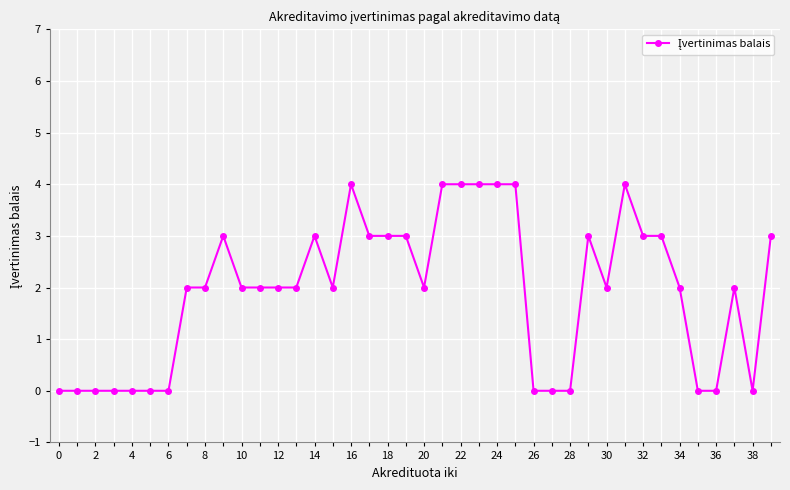

Reading left to right, what are all the values shown in this chart?

0	0	0	0	0	0	0	2	2	3	2	2	2	2	3	2	4	3	3	3	2	4	4	4	4	4	0	0	0	3	2	4	3	3	2	0	0	2	0	3